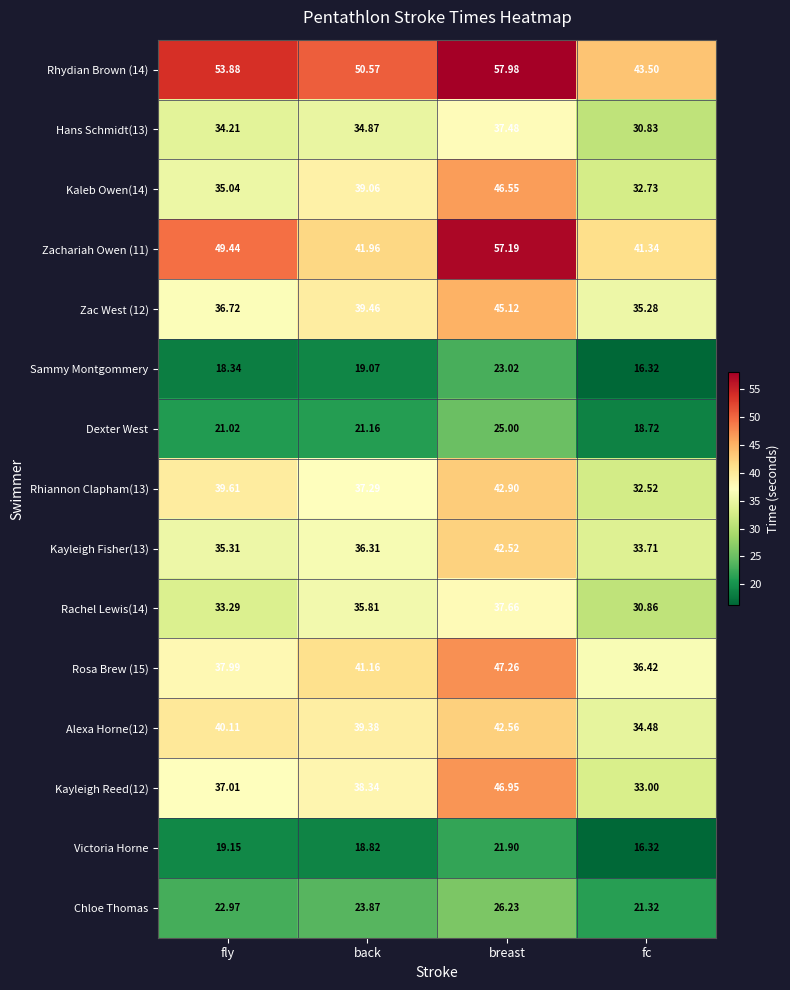

Between back and fc, which series saw the biggest shift?

Rhydian Brown (14)